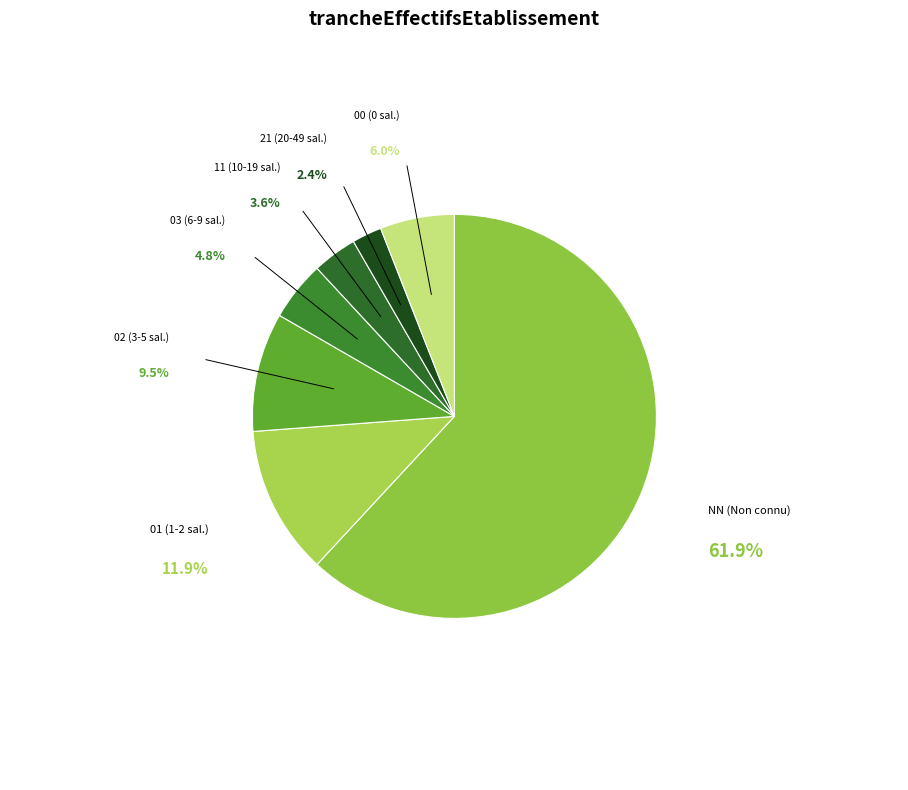

How many segments does this pie chart have?

7